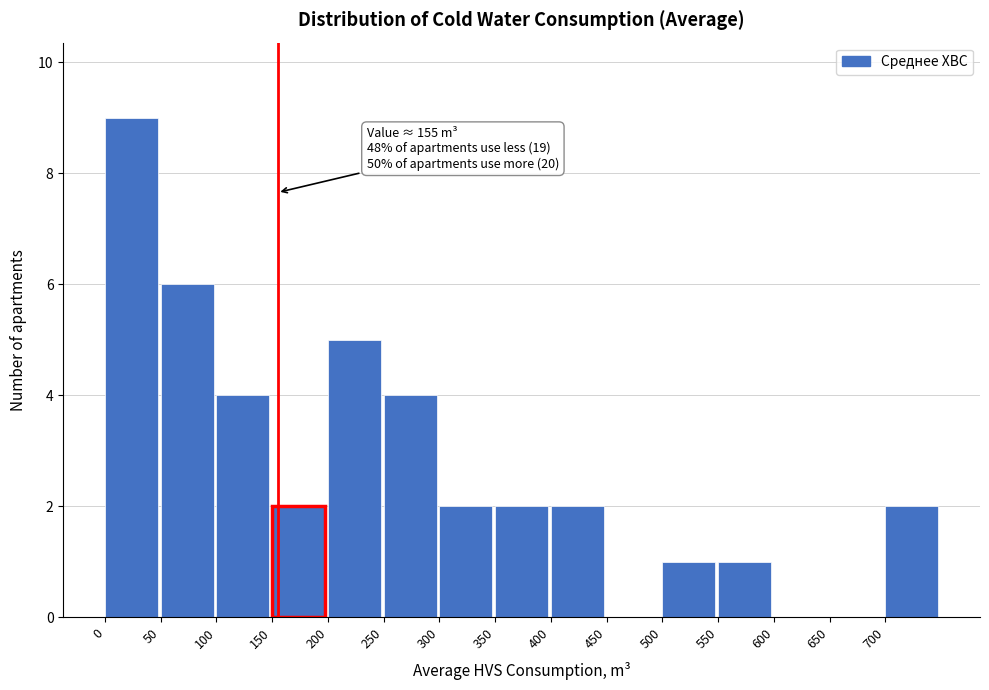

Over which range of the x-axis is the bar tallest?

0 to 50